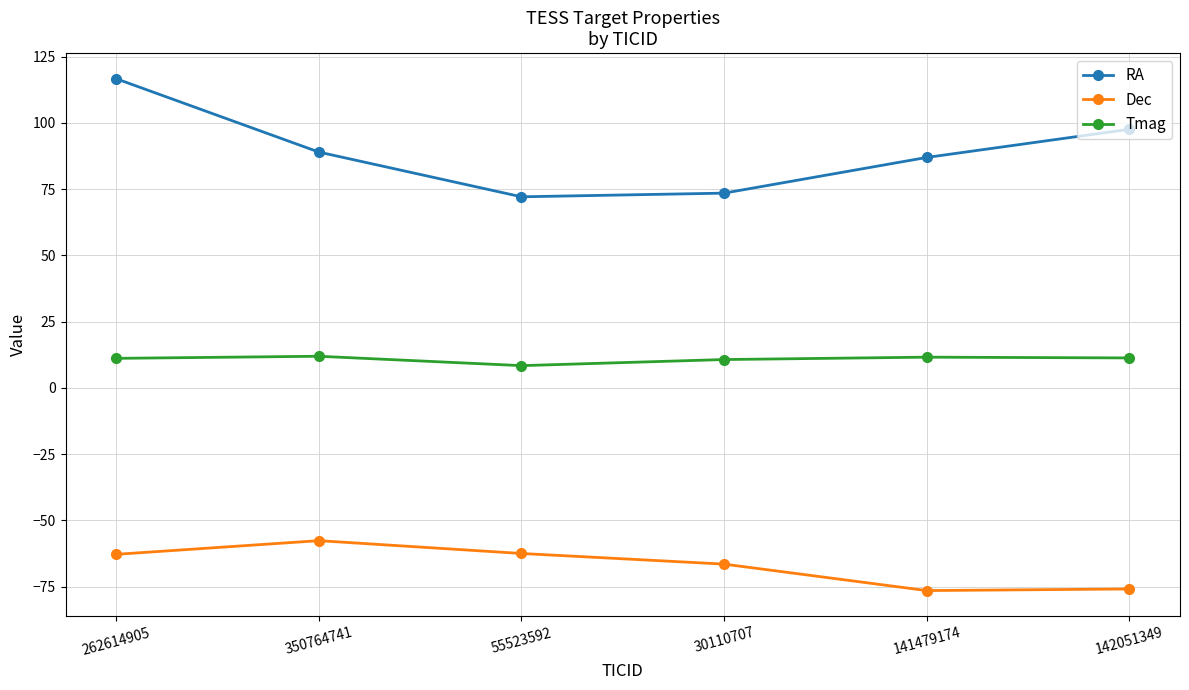

True or false: Tmag and RA intersect in this chart.

False